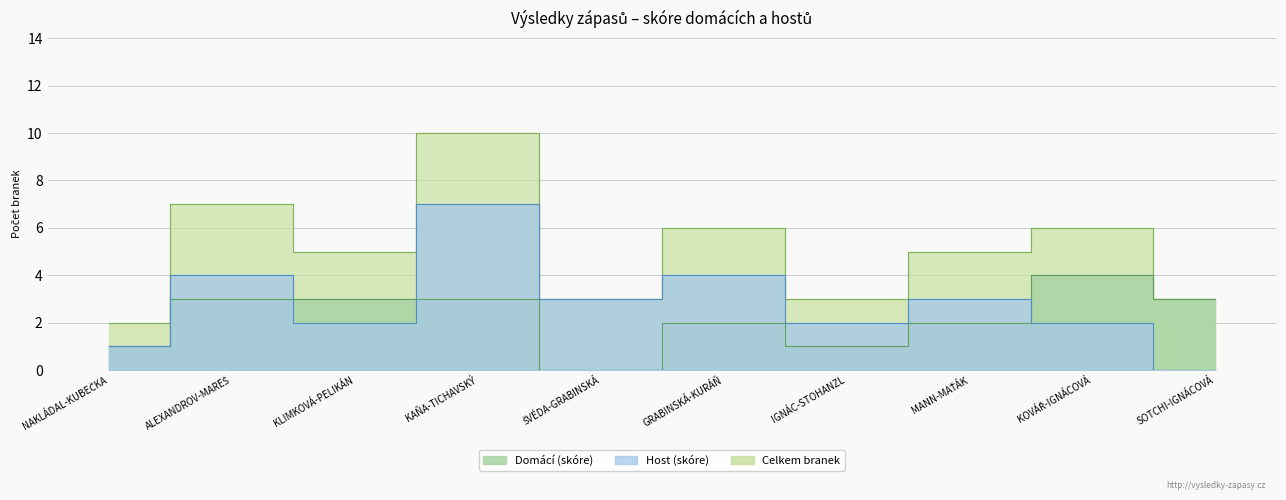

What is the label of the 5th point from the right?

GRABINSKÁ-KURÁŇ